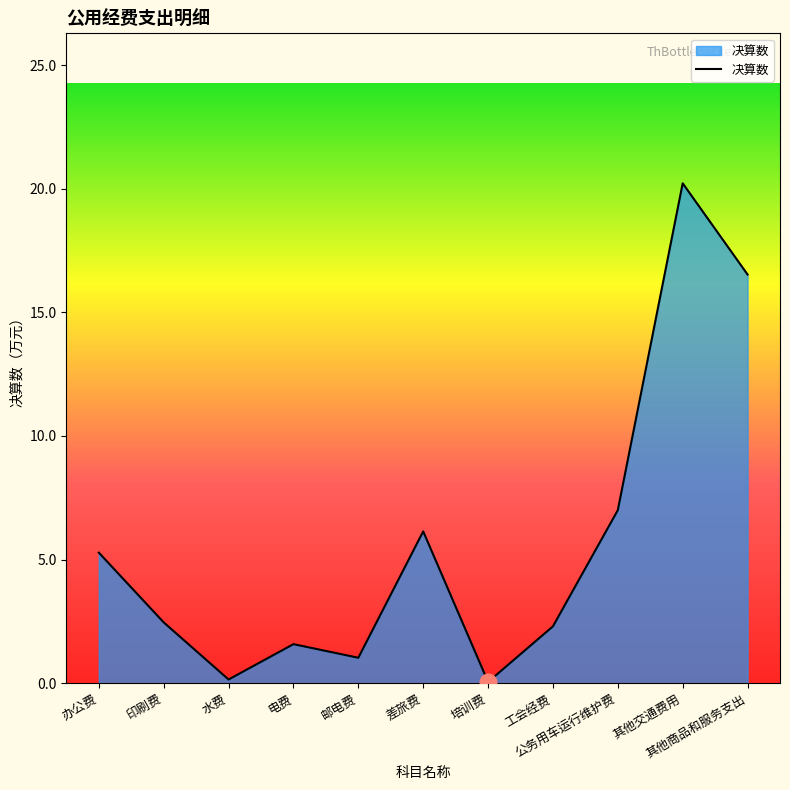

What is the difference between the values at 其他商品和服务支出 and 水费?

16.4